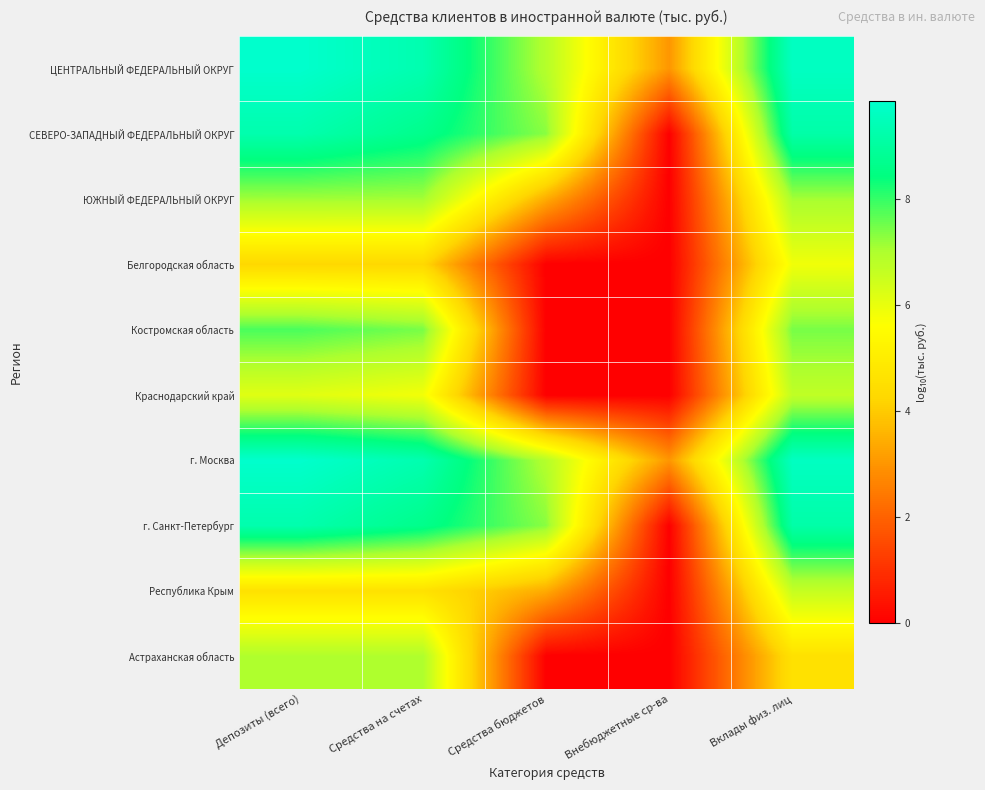

What is the total value across all series at Средства бюджетов?

35.2